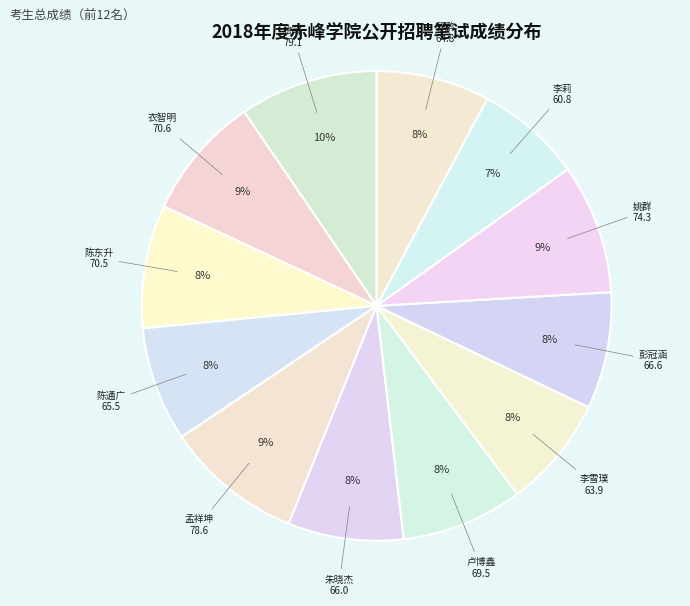

What is the smallest slice in the pie chart?

李莉